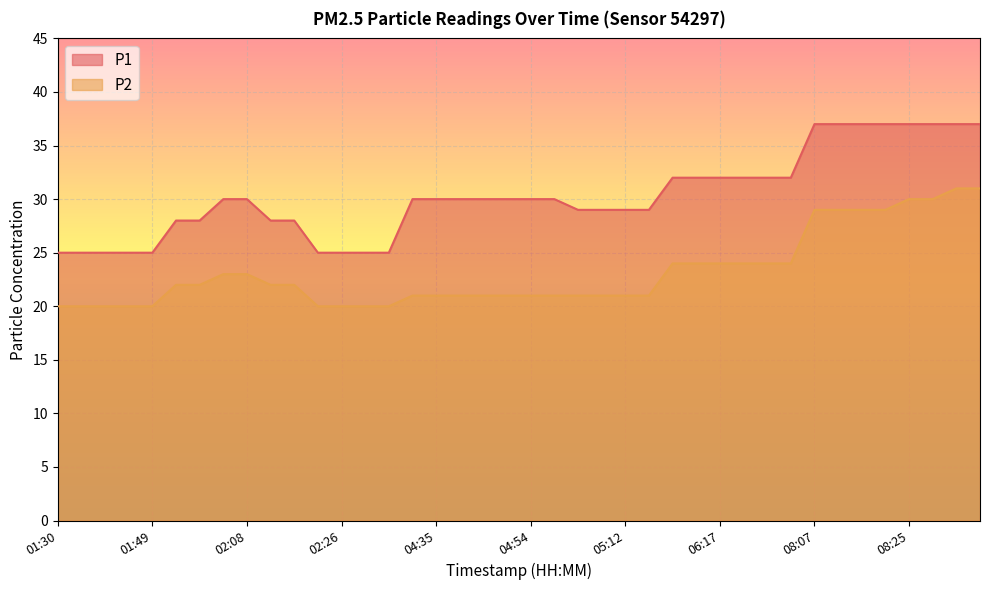

True or false: P2 and P1 cross at least once.

False